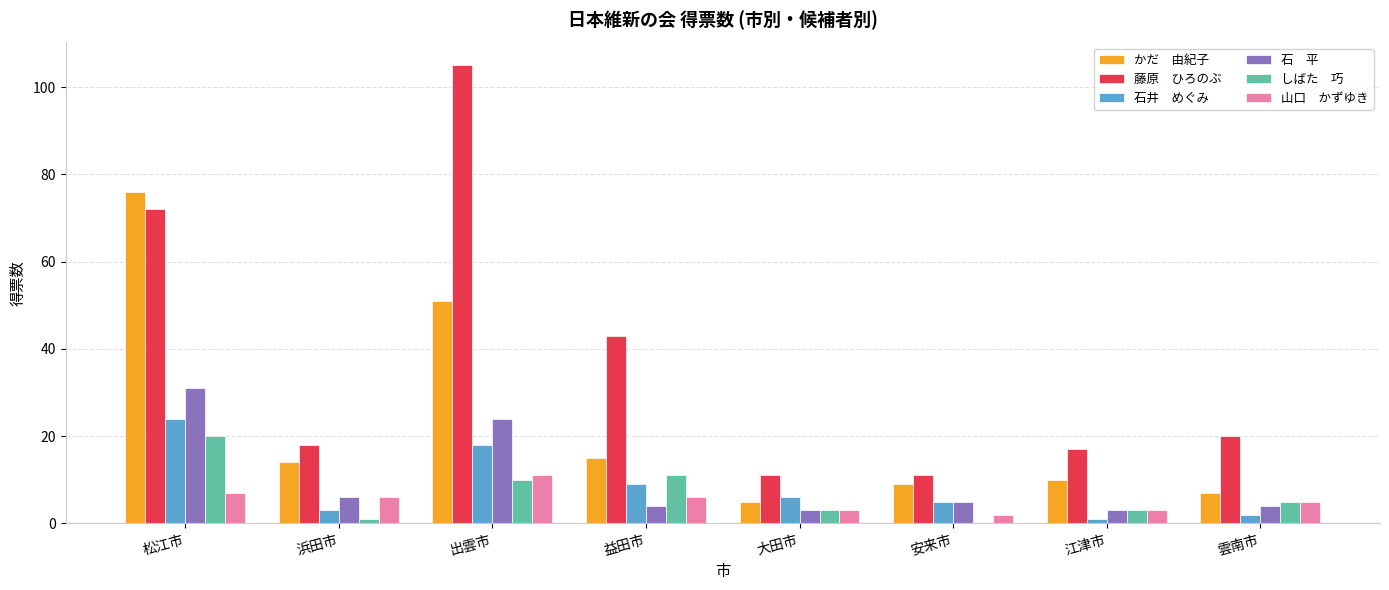

What is the maximum value shown in the chart?

105